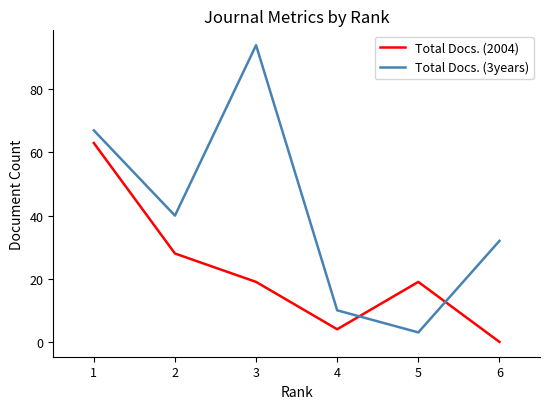

Rank the series by their maximum value, from lowest to highest.

Total Docs. (2004), Total Docs. (3years)